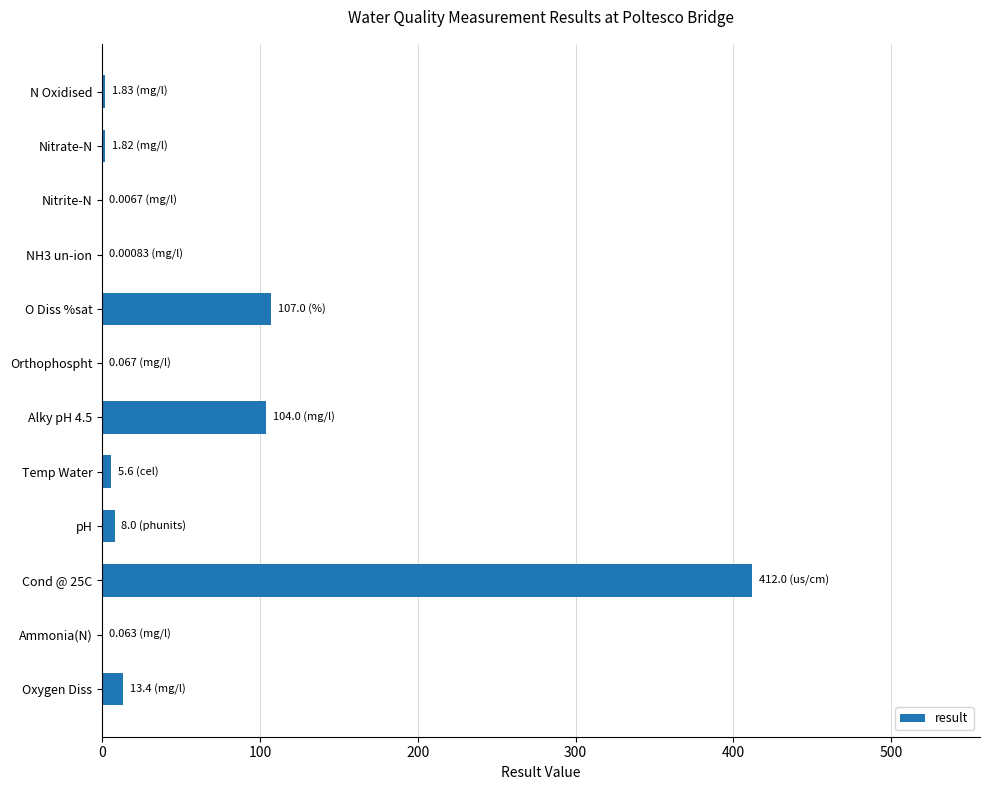

At which label is the value closest to 206?

O Diss %sat